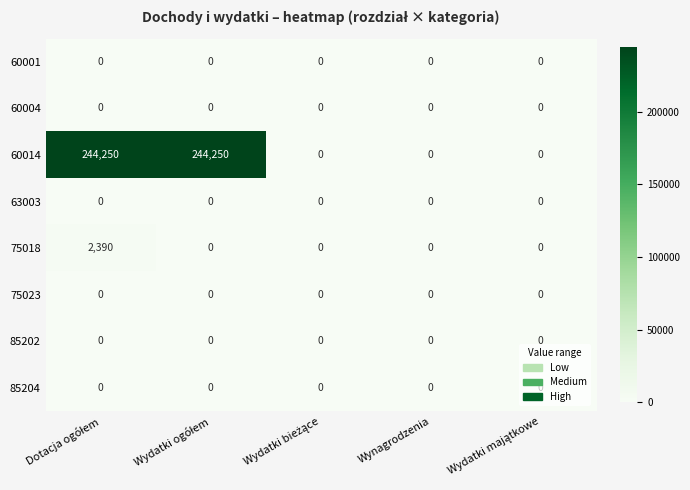

What is the maximum value shown in the chart?

244250